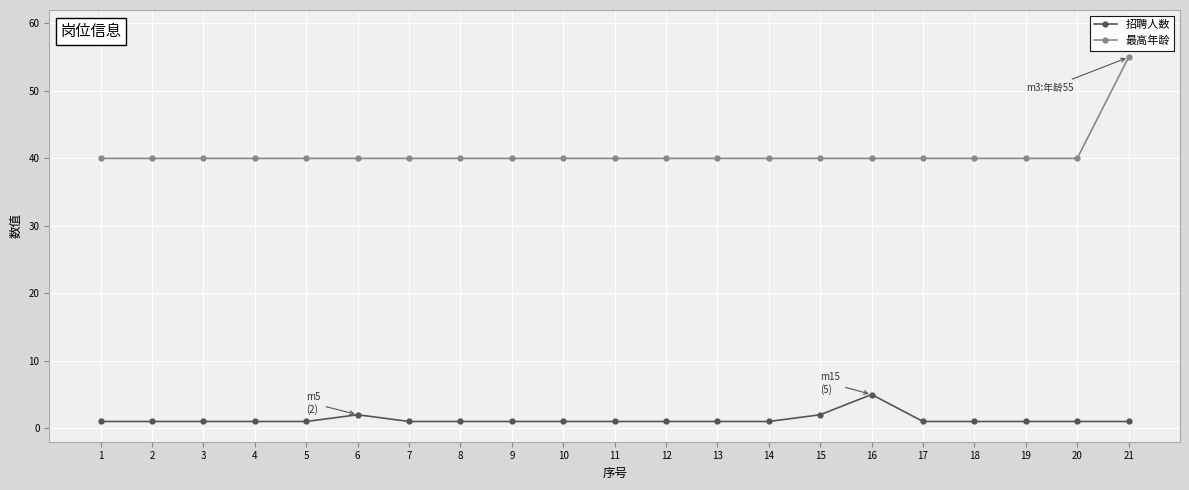

Reading left to right, extract all data points from this chart.

招聘人数: 1=1	2=1	3=1	4=1	5=1	6=2	7=1	8=1	9=1	10=1	11=1	12=1	13=1	14=1	15=2	16=5	17=1	18=1	19=1	20=1	21=1
最高年龄: 1=40	2=40	3=40	4=40	5=40	6=40	7=40	8=40	9=40	10=40	11=40	12=40	13=40	14=40	15=40	16=40	17=40	18=40	19=40	20=40	21=55